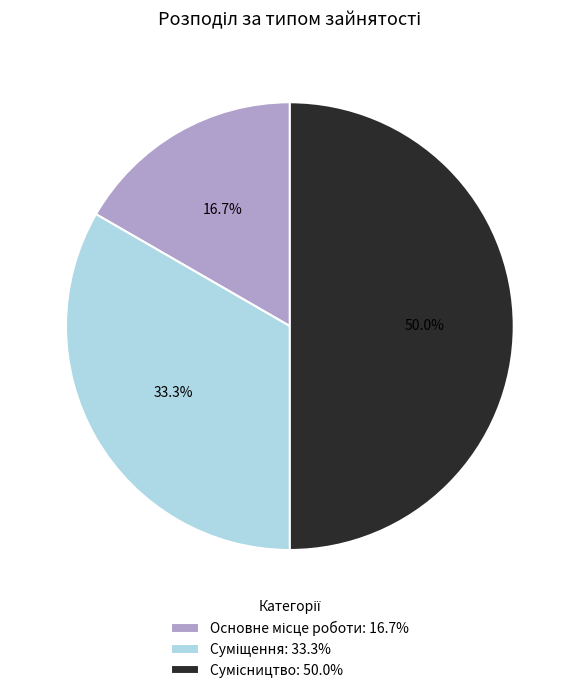

To the nearest percent, what is the combined percentage of Суміщення and Основне місце роботи?

50%